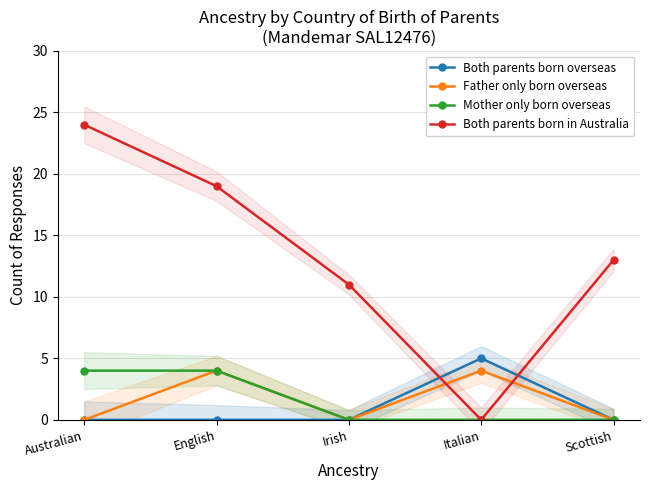

Which label corresponds to the largest value in the chart?

Australian